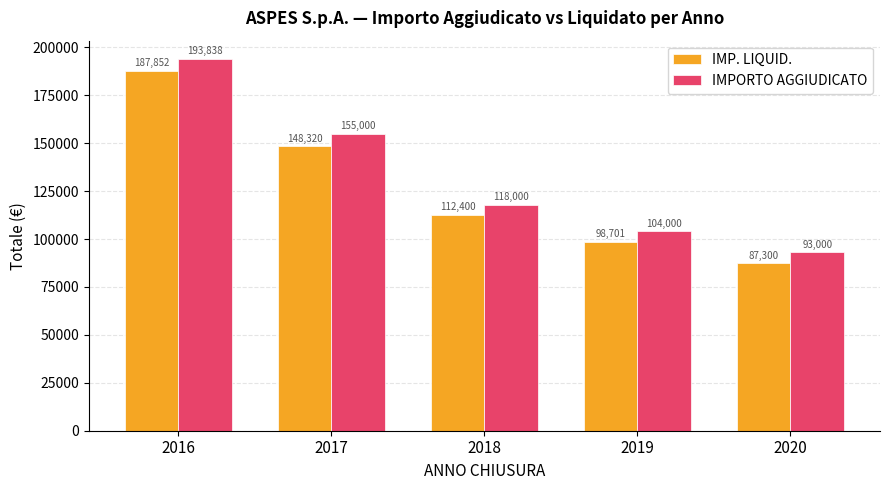

What are all the series names shown in the legend?

IMP. LIQUID., IMPORTO AGGIUDICATO